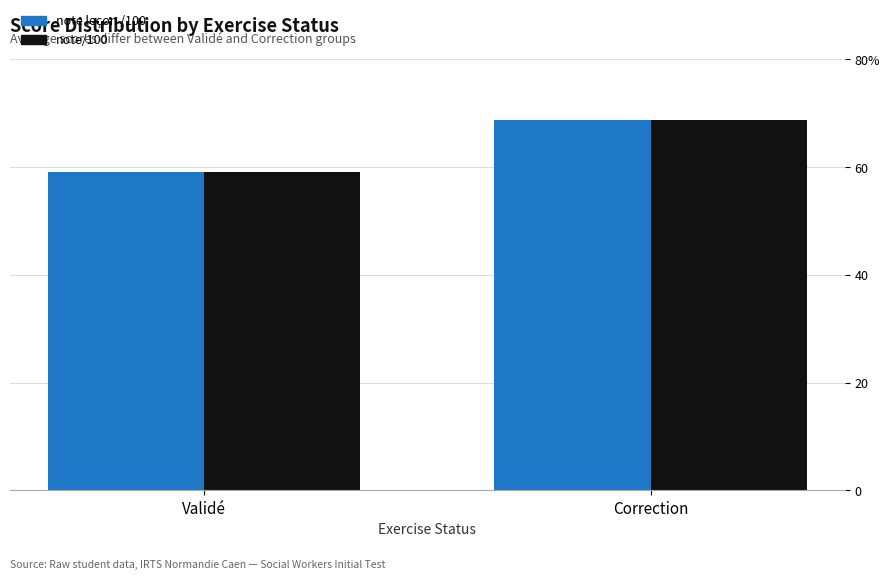

Where does the note/100 series first go above 68?

Correction